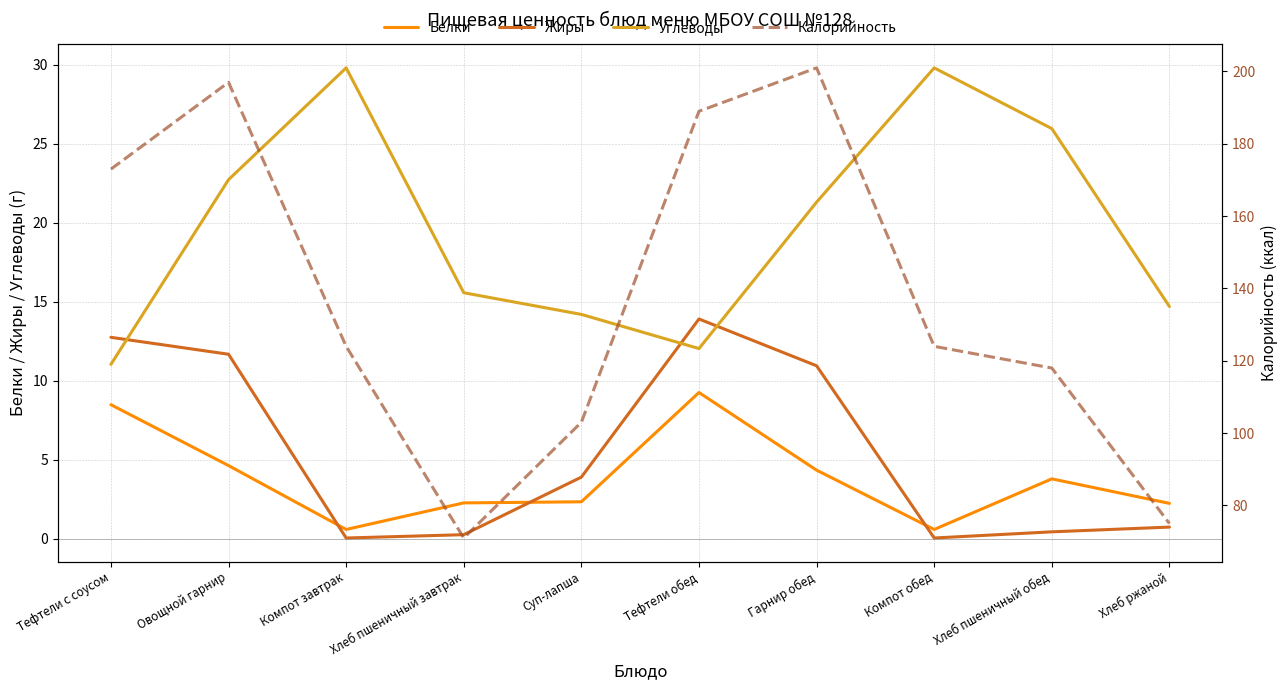

At which category does Углеводы reach its first local peak?

Компот завтрак